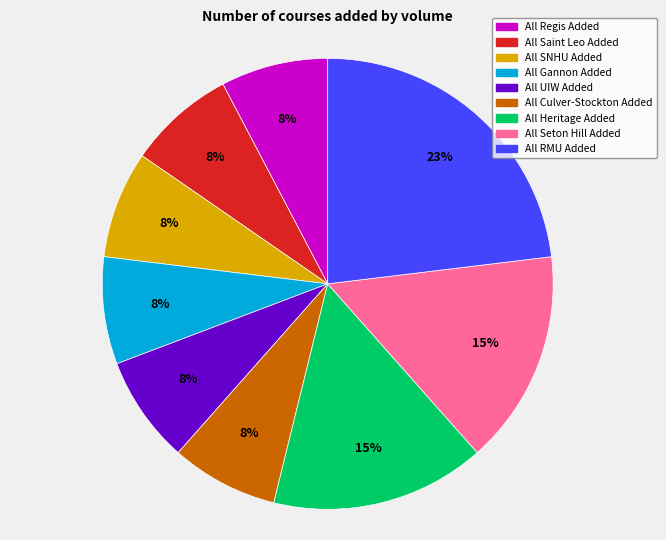

Which category has the biggest portion of the pie?

All RMU Added